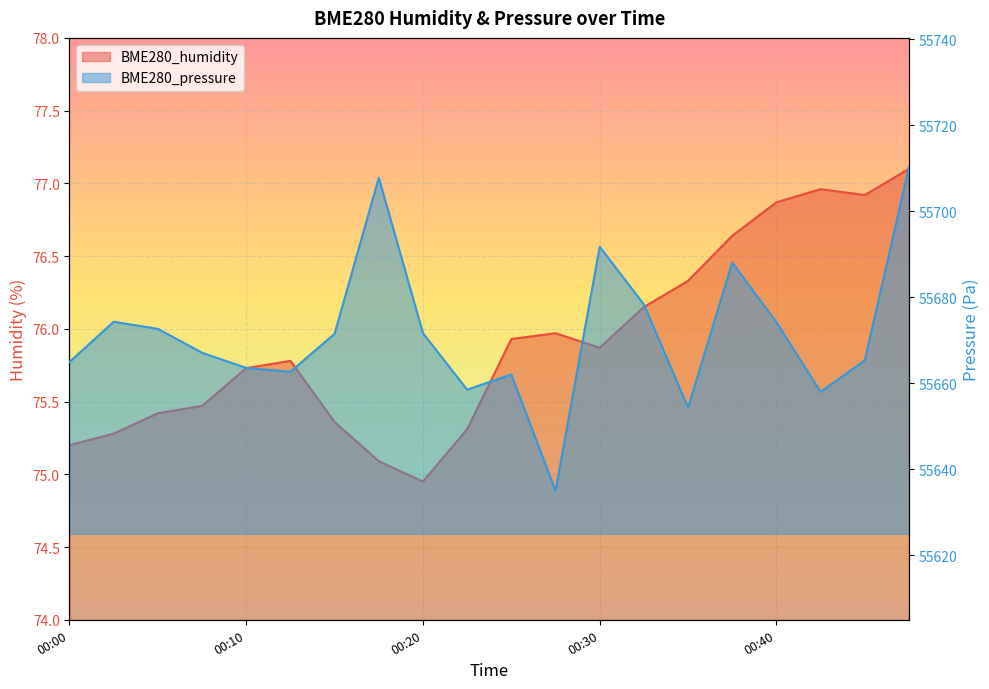

Which has a higher value, 00:43 or 00:38?

00:43